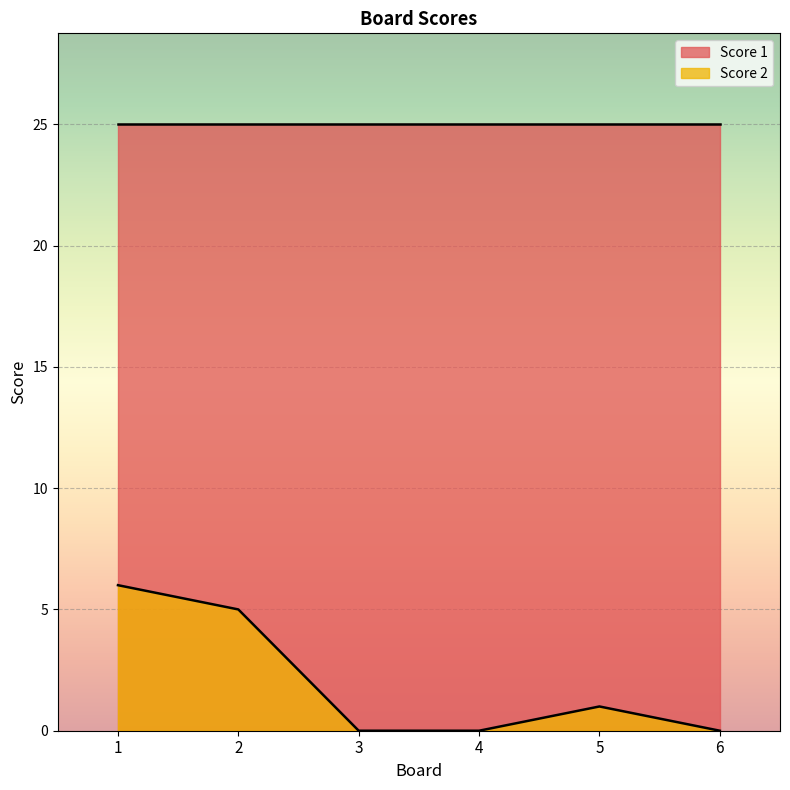

How many data points are less than 1?

3